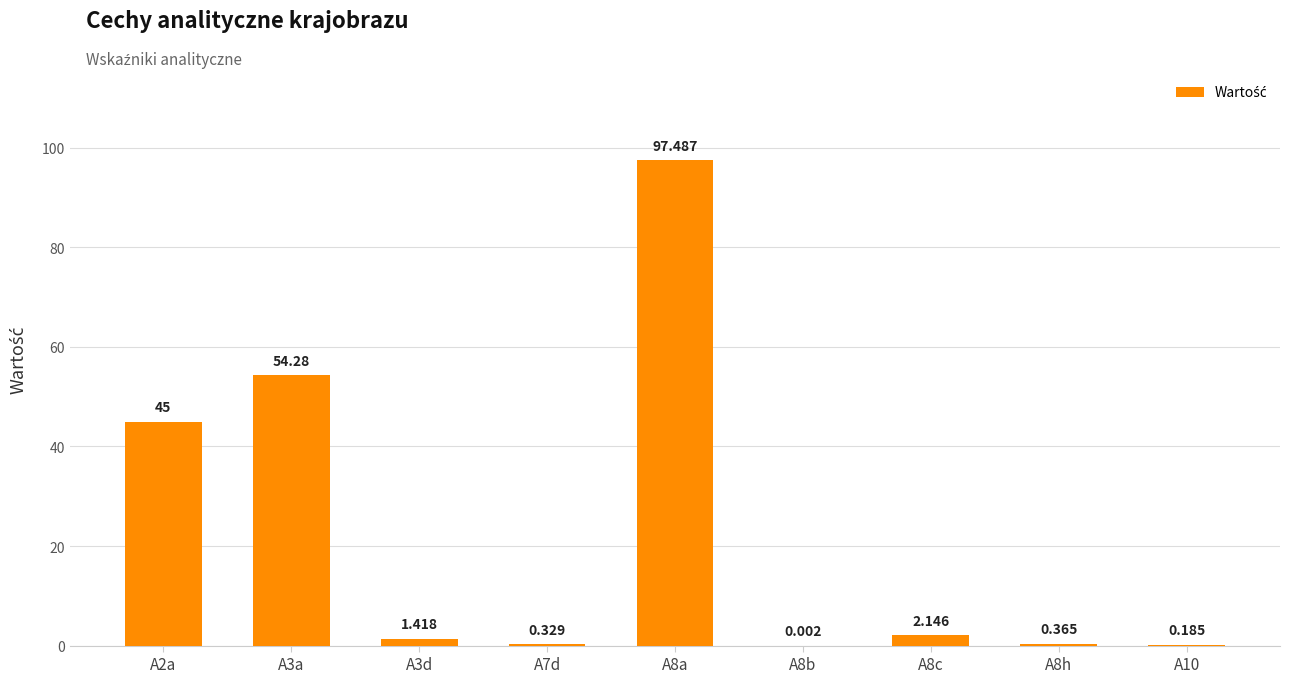

At which label is the value closest to 48?

A2a